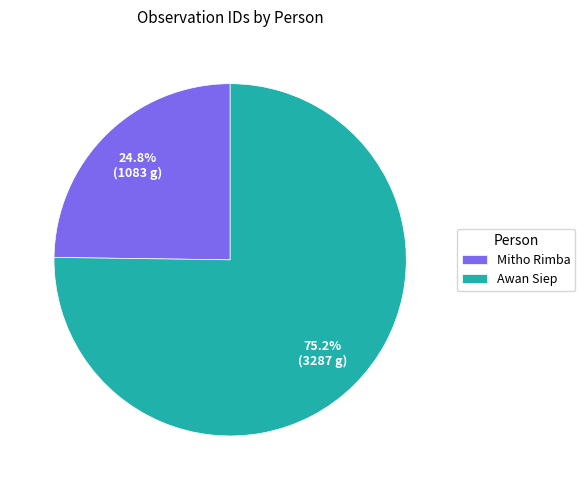

To the nearest percent, what portion does Mitho Rimba represent?

25%